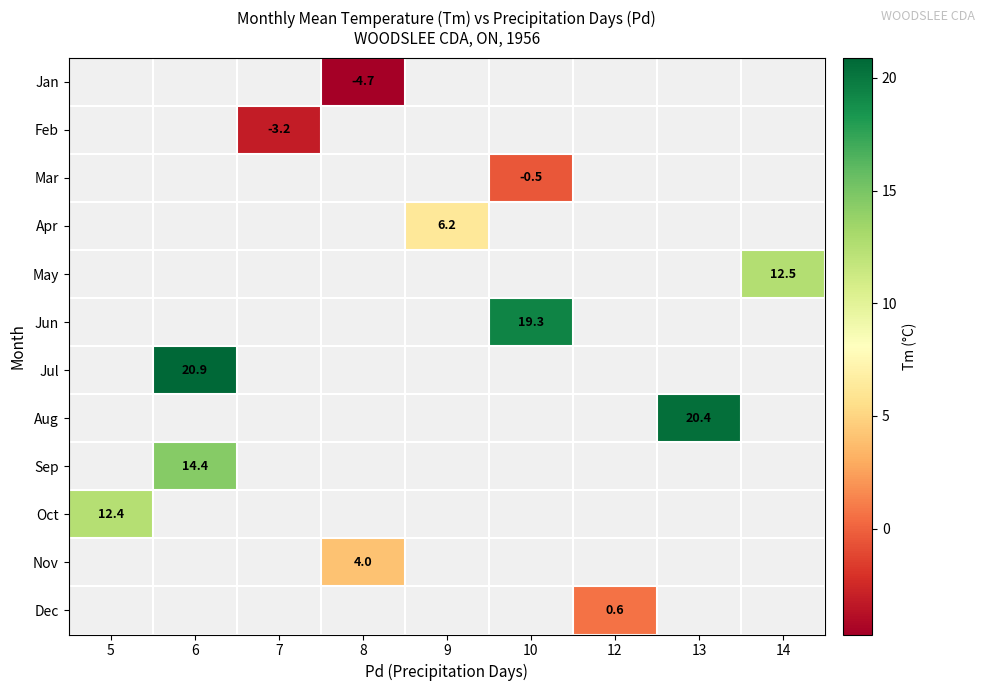

At which category does the chart reach its minimum across all series?

8